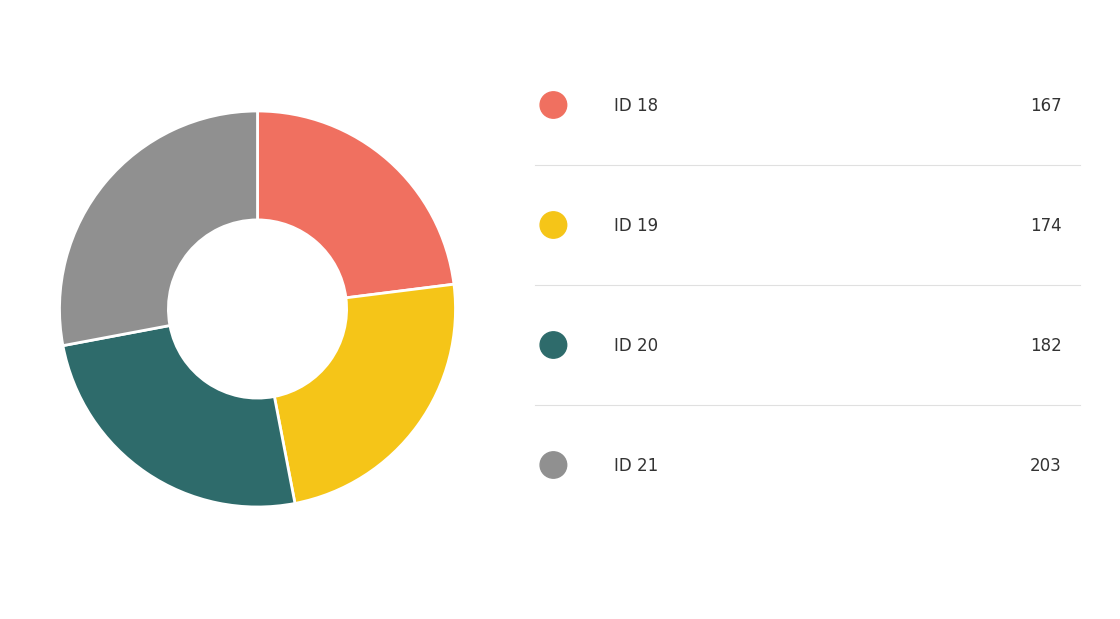

Is there any slice that represents more than half of the pie?

No